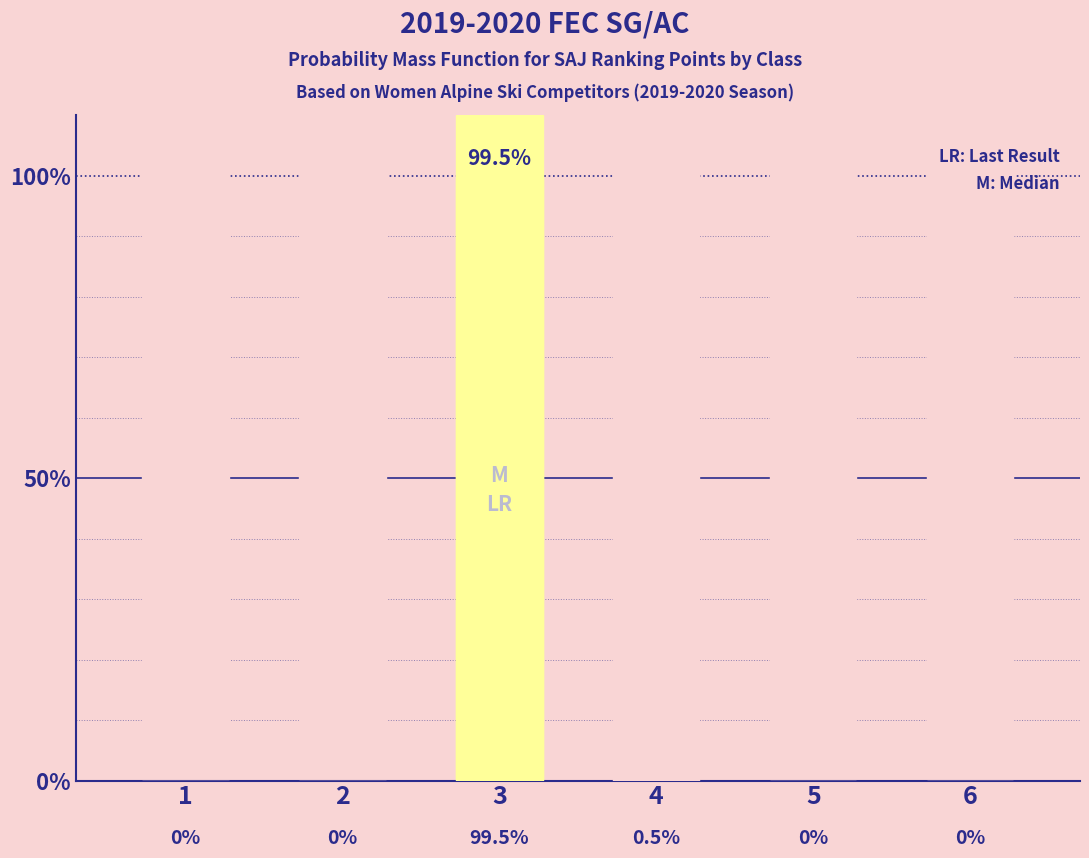

Is it true that the value at 1 is 66.2?

False